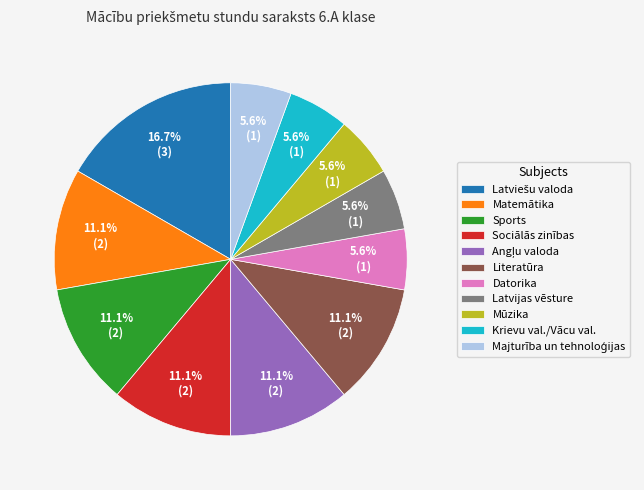

What is the total percentage of Matemātika and Latvijas vēsture?

16.7%